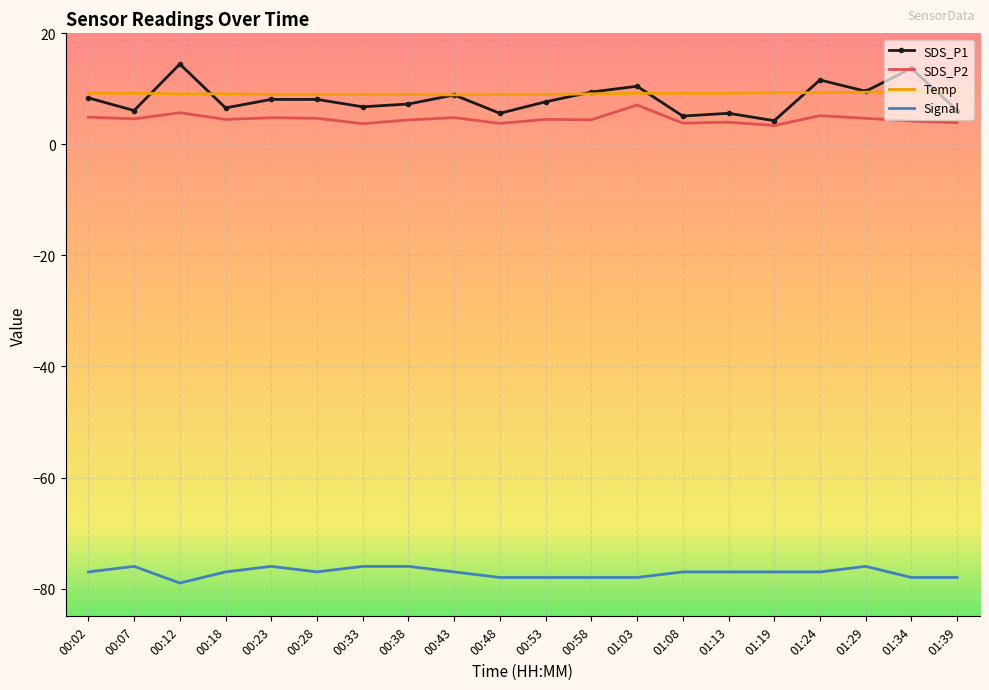

True or false: Signal and SDS_P2 intersect in this chart.

False